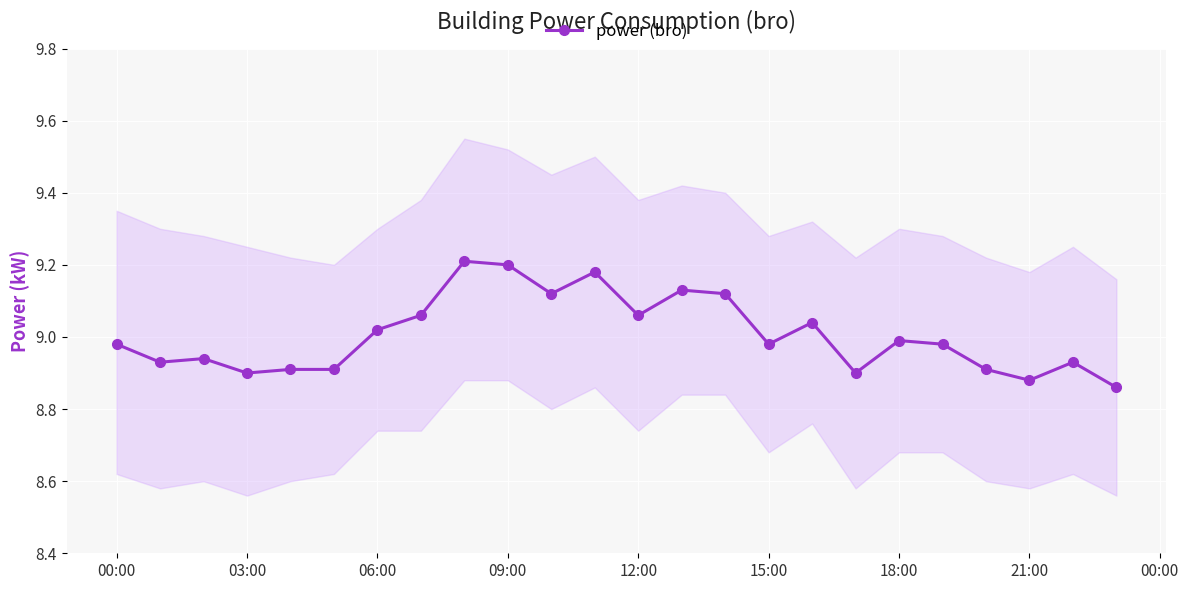

What is the greatest value displayed?

9.2